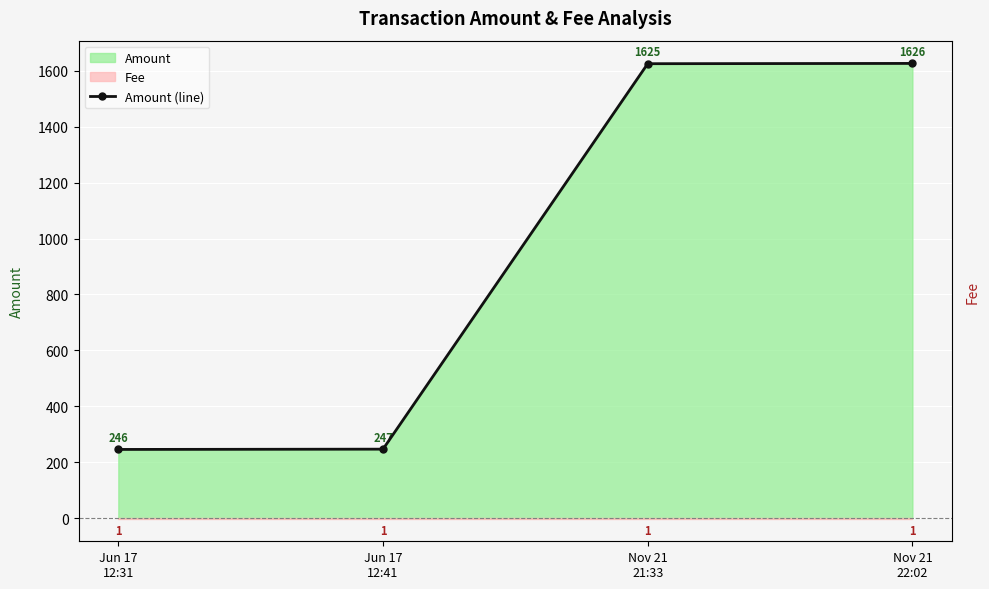

Where does the data first go above 1625?

Nov 21
22:02